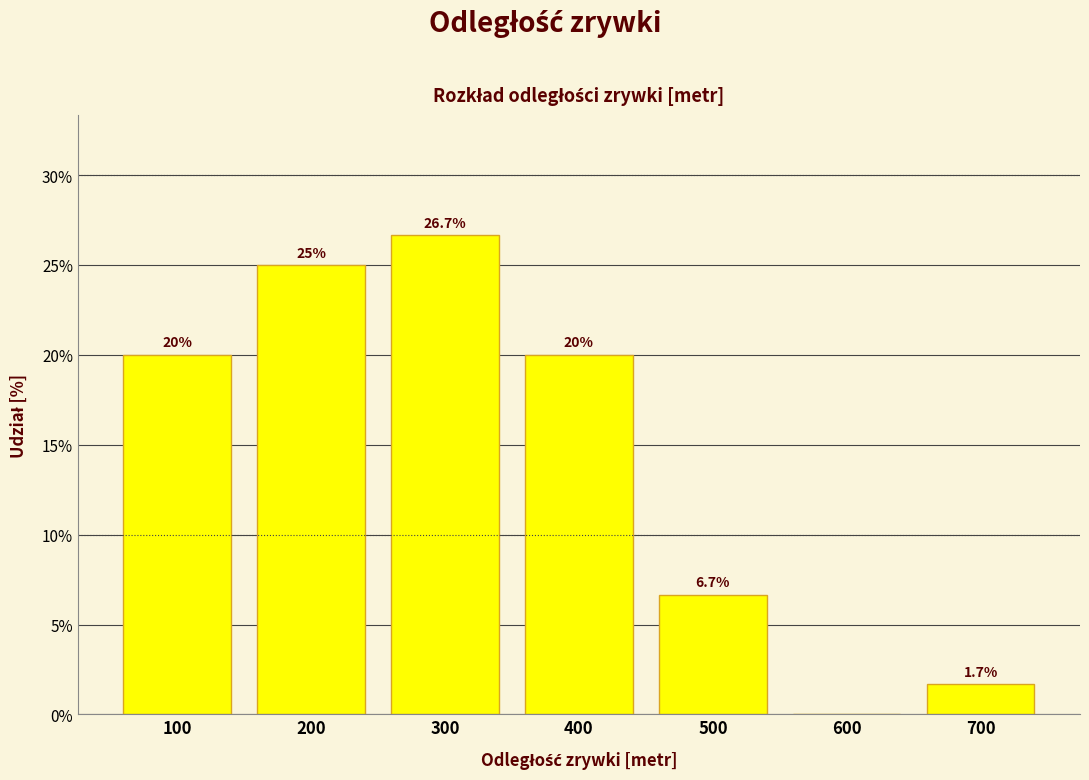

Reading left to right, list all the values displayed in this chart.

100=20.0	200=25.0	300=26.7	400=20.0	500=6.7	600=0.0	700=1.7